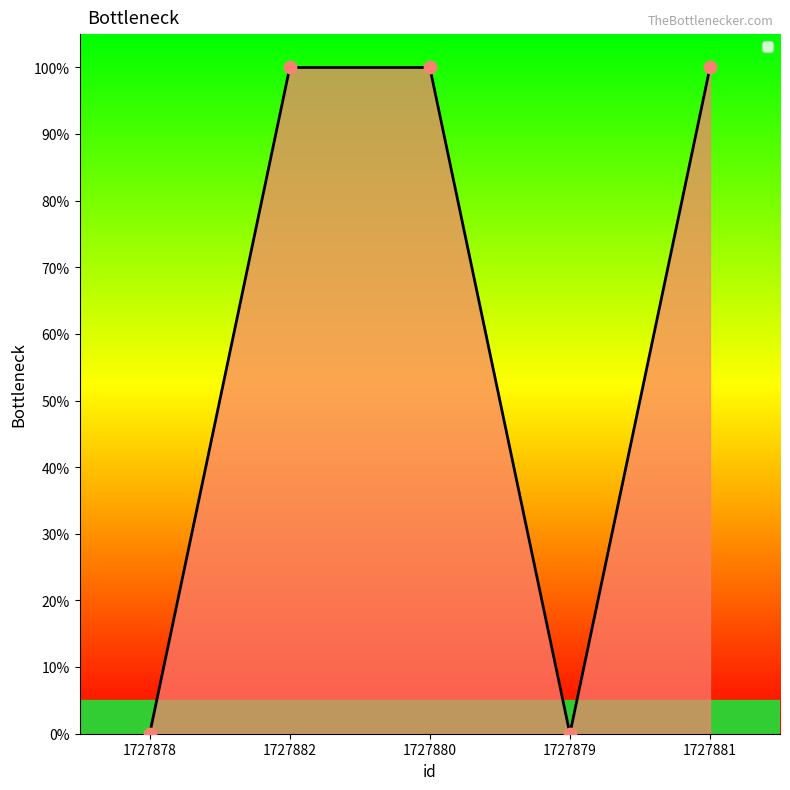

Is this an area chart (filled region under the line)?

Yes